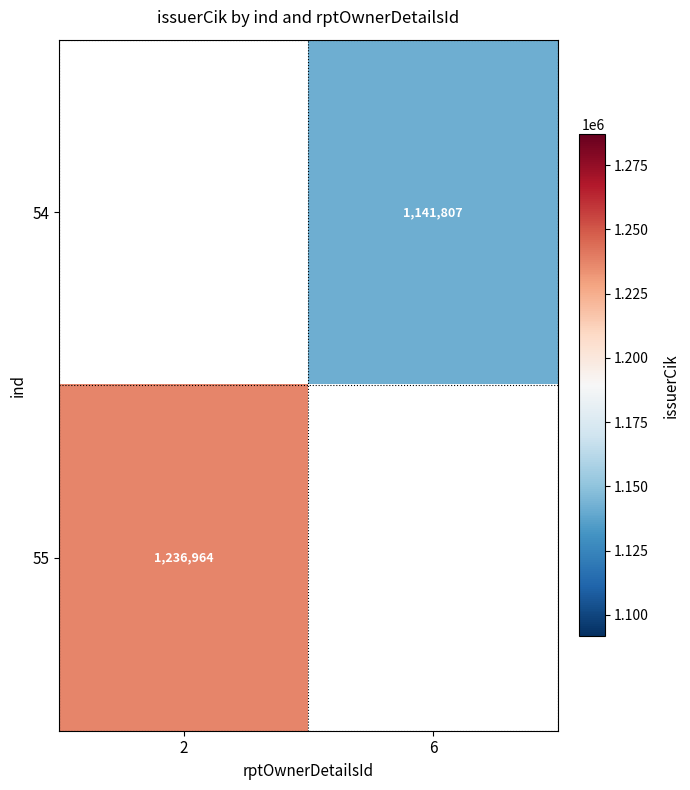

Is it true that 54 equals 1141807 at 6?

True